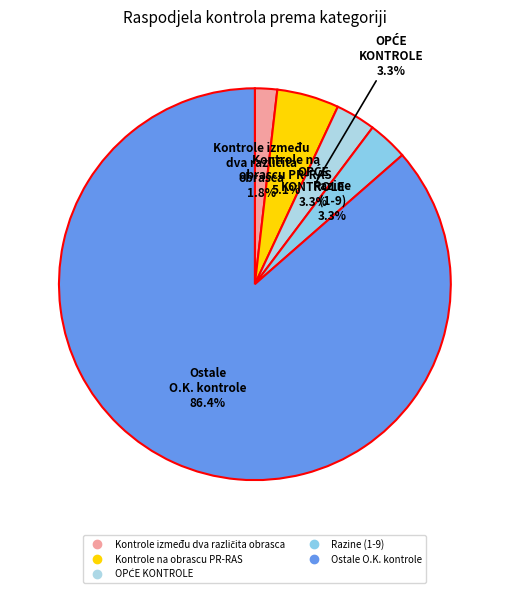

Do O.K. kontrole and OPĆE KONTROLE together represent more than half of the pie?

Yes